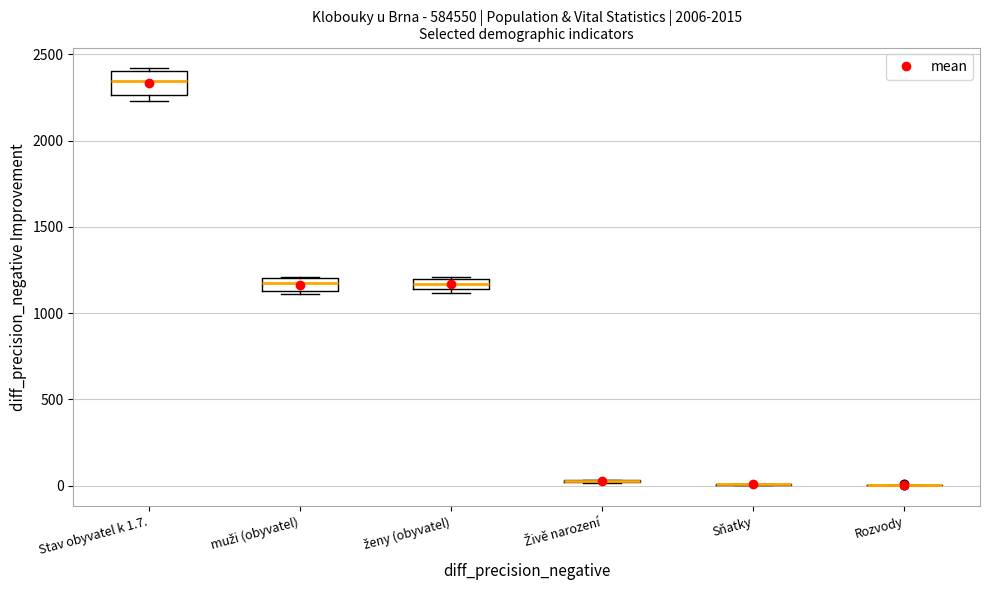

Where is the lower edge of the box for Stav obyvatel k 1.7. on the y-axis? The values are not printed on the chart, so give them approximately, as read against the axis.

2250